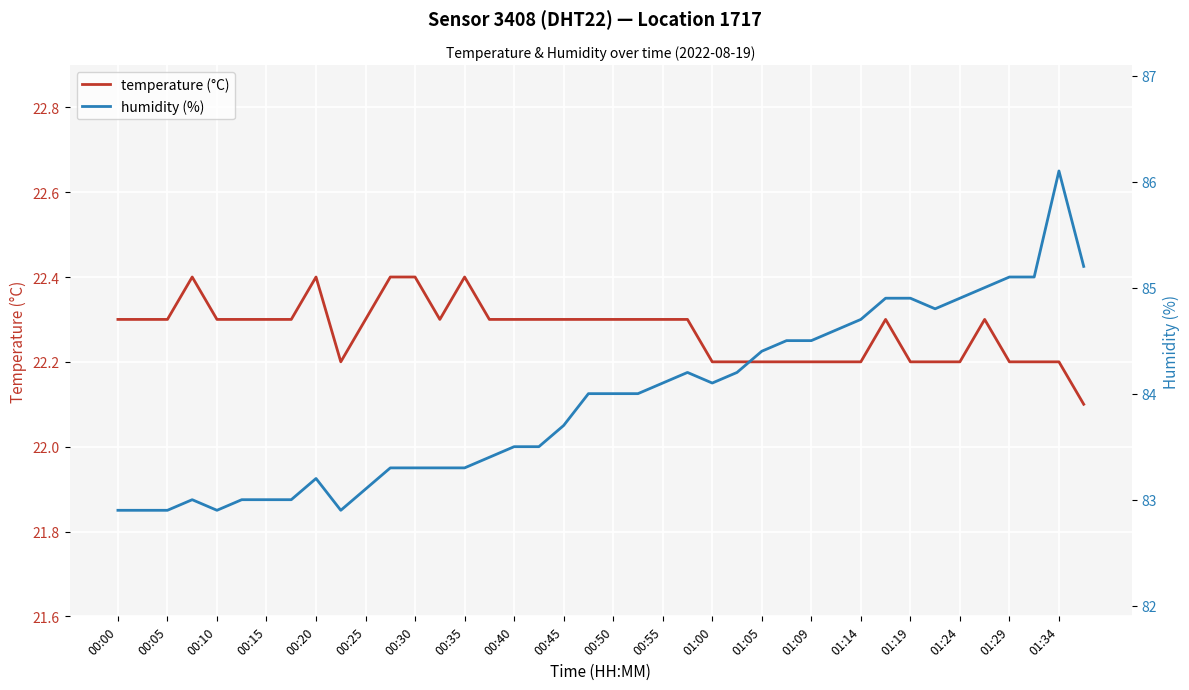

The value of temperature (°C) at 00:20 is 22.4. True or false?

True